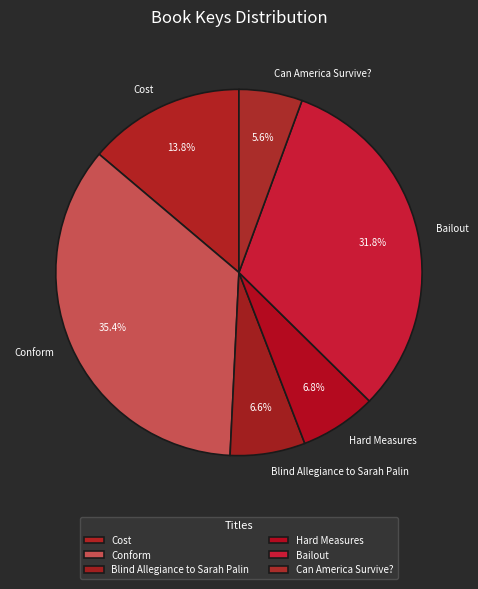

The Conform slice represents 35% of the pie. True or false?

True